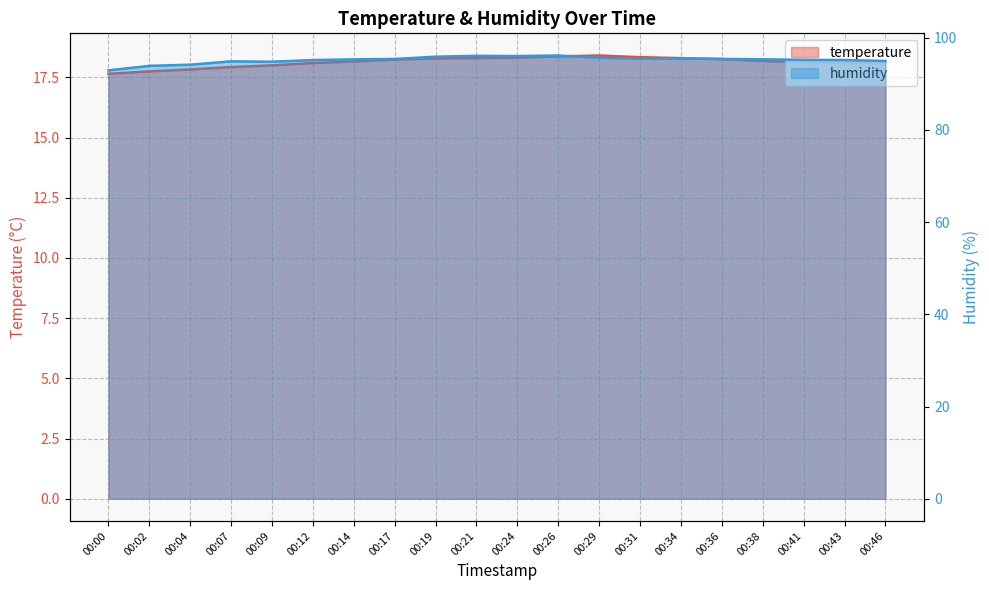

Reading right to left, what are all the values shown in this chart?

temperature: 18.1	18.1	18.1	18.2	18.3	18.3	18.3	18.4	18.4	18.3	18.3	18.3	18.2	18.2	18.1	18.0	17.9	17.8	17.8	17.6
humidity: 95.0	95.2	95.2	95.3	95.4	95.5	95.5	95.7	96.2	96.0	96.1	95.9	95.4	95.3	95.2	94.8	94.9	94.2	93.9	92.9